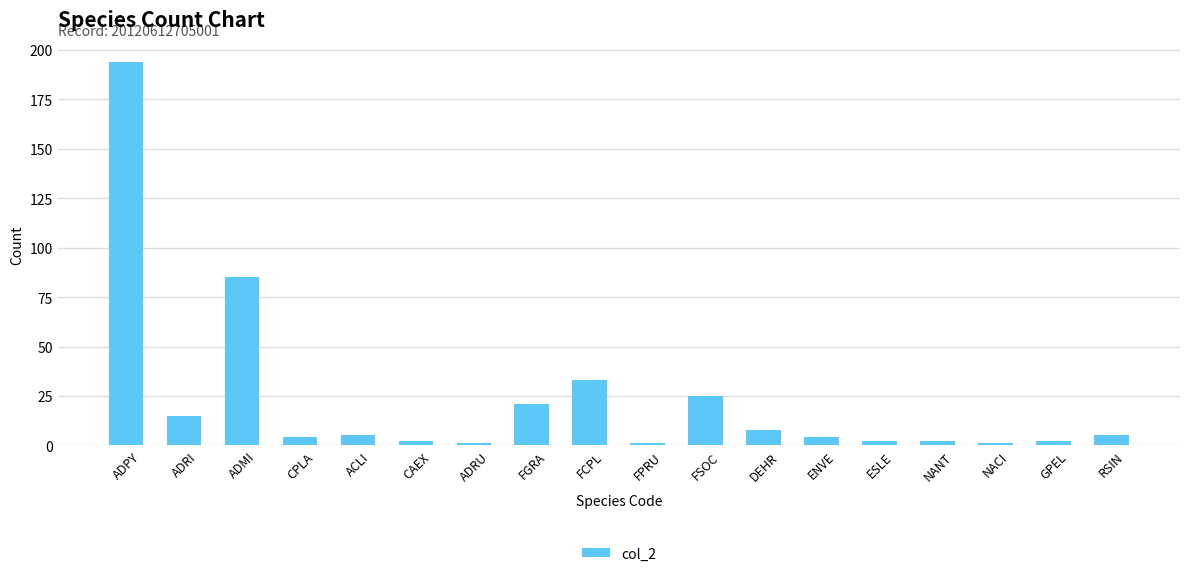

What is the smallest value displayed?

1